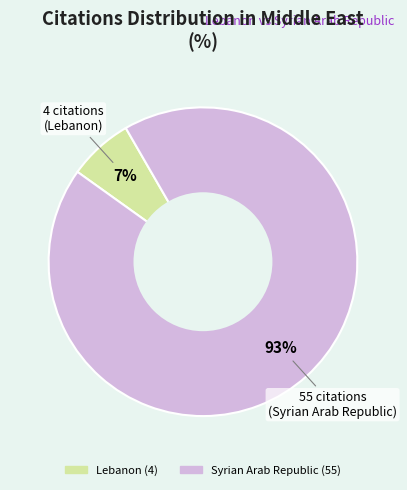

Which has a higher value, Lebanon or Syrian Arab Republic?

Syrian Arab Republic